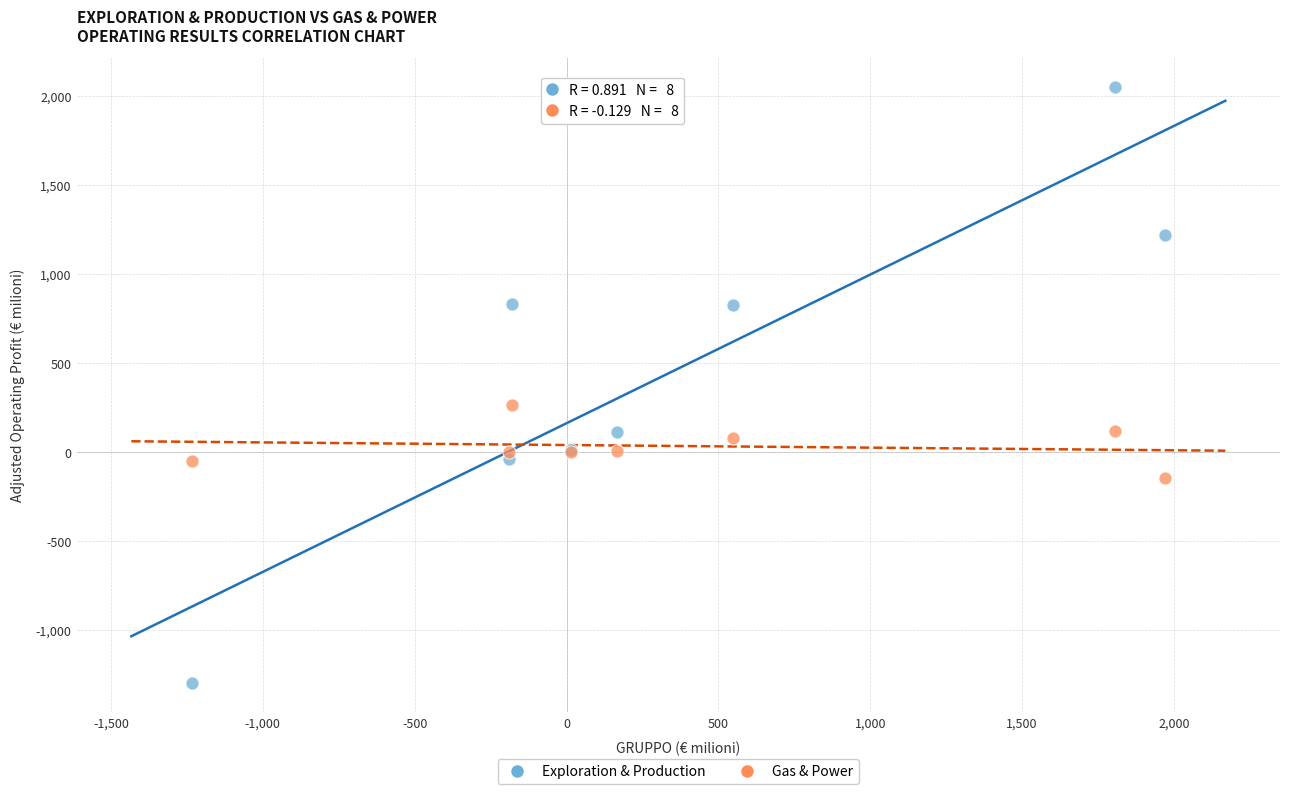

What are all the series names shown in the legend?

Exploration & Production, Gas & Power